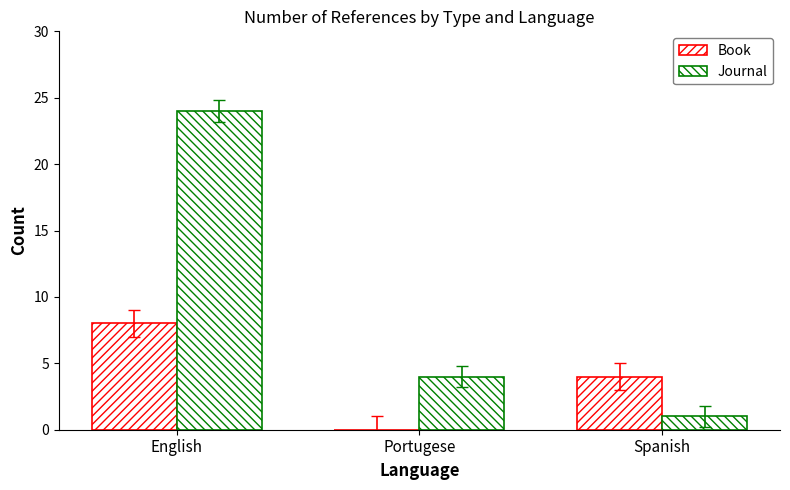

How many groups of bars are there?

3